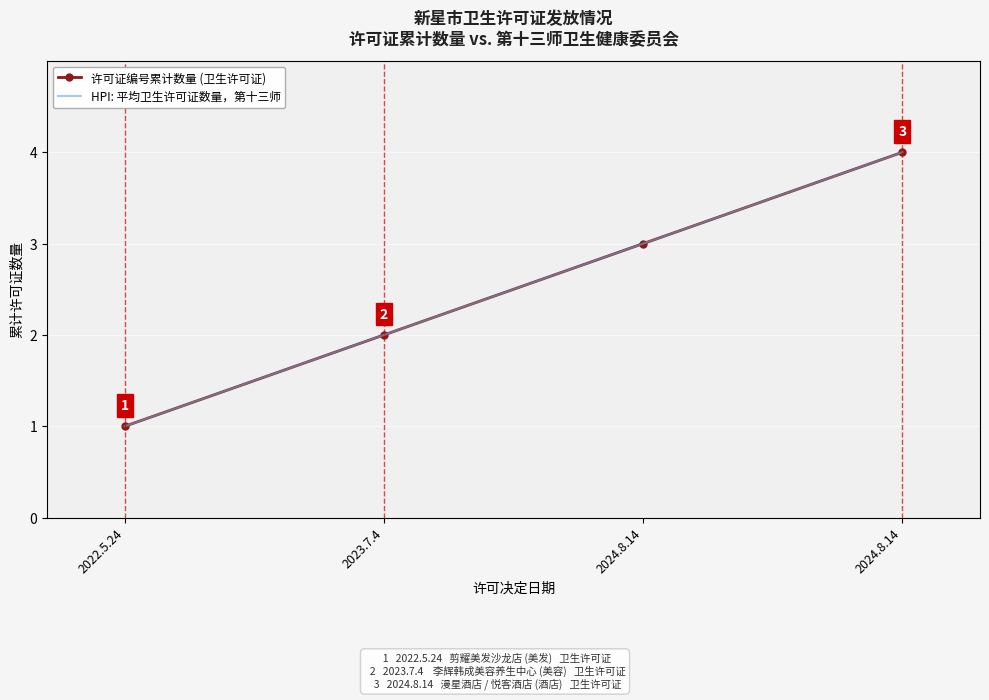

At which category is the sum across all series the highest?

2024.8.14